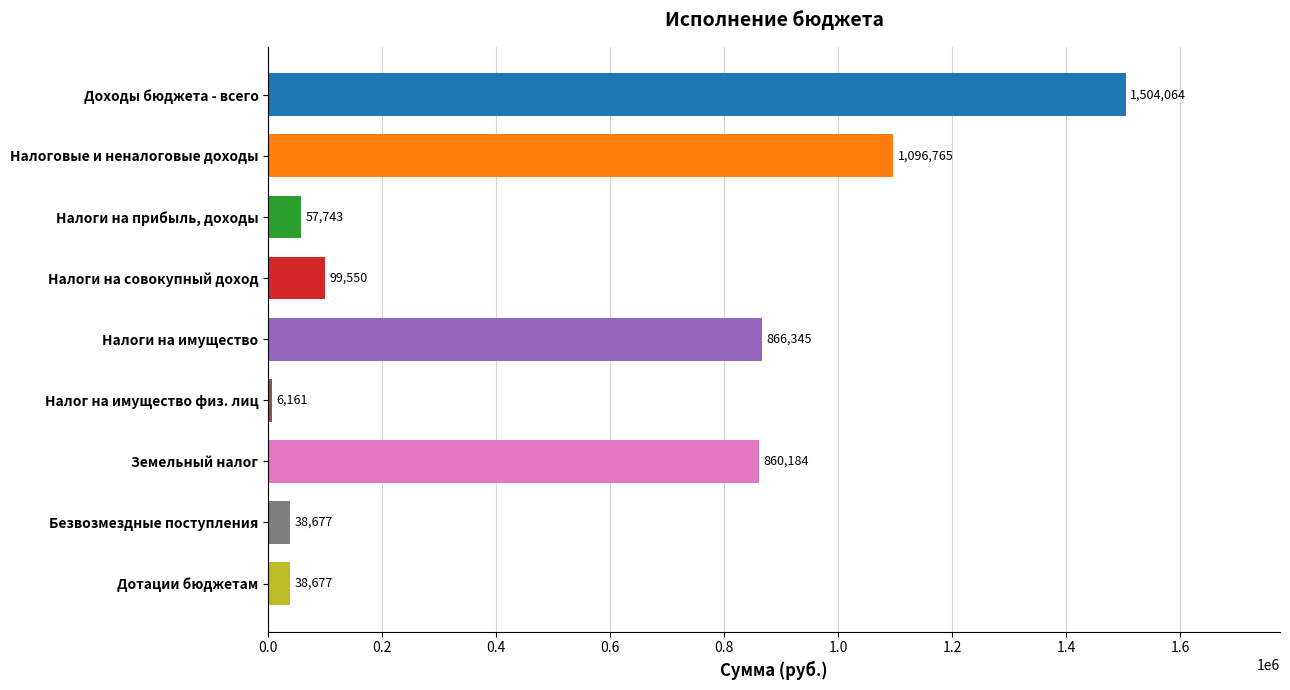

Which label corresponds to the largest value in the chart?

Доходы бюджета - всего